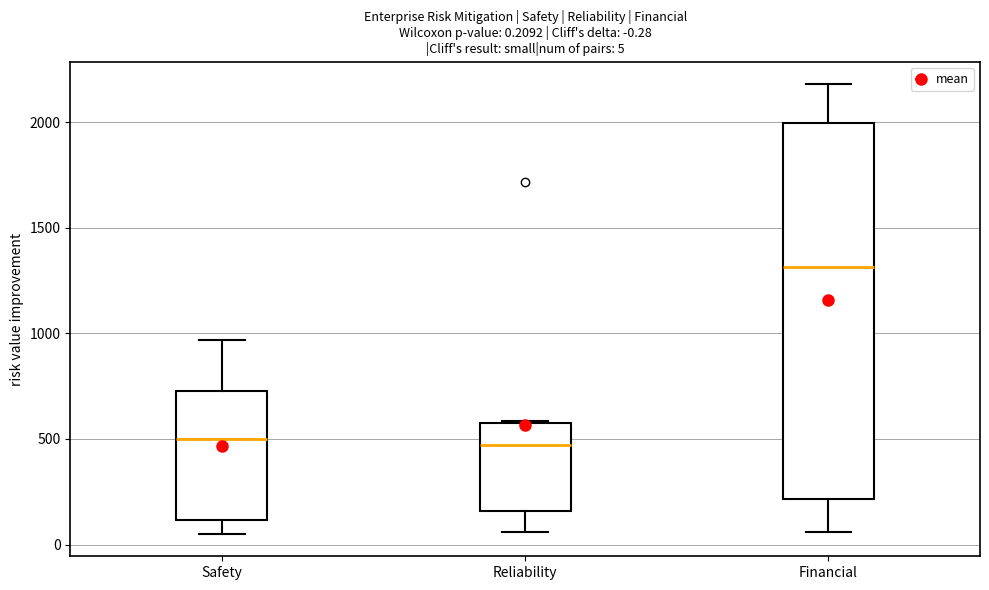

Comparing the boxes themselves (not the whiskers), which one is the tallest?

Financial